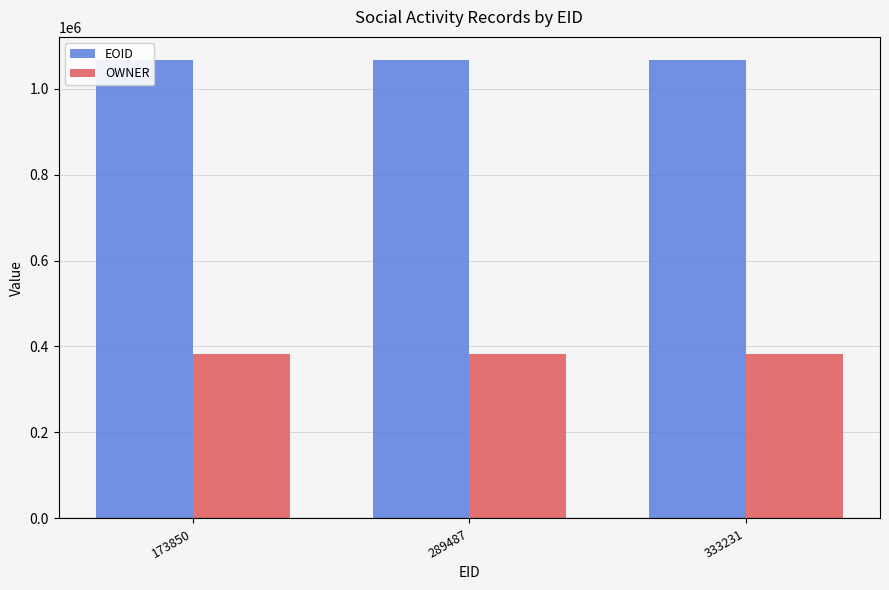

What is the value of the EOID bar at the 2nd from the left?

1066819